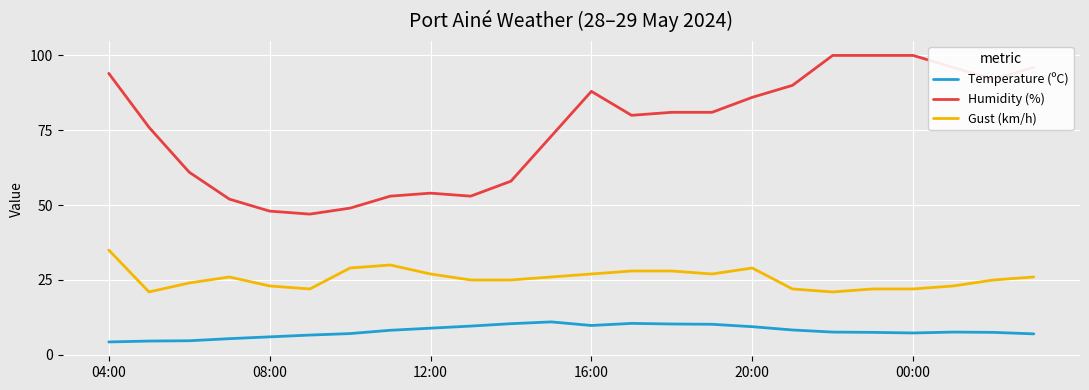

What is the maximum value shown in the chart?

100.0